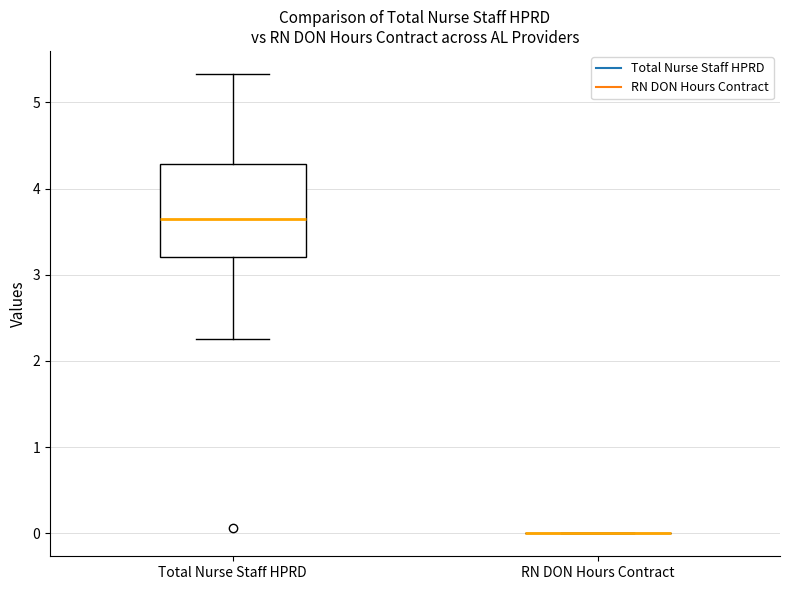

Where is the upper edge of the box for Total Nurse Staff HPRD on the y-axis? The values are not printed on the chart, so give them approximately, as read against the axis.

4.3